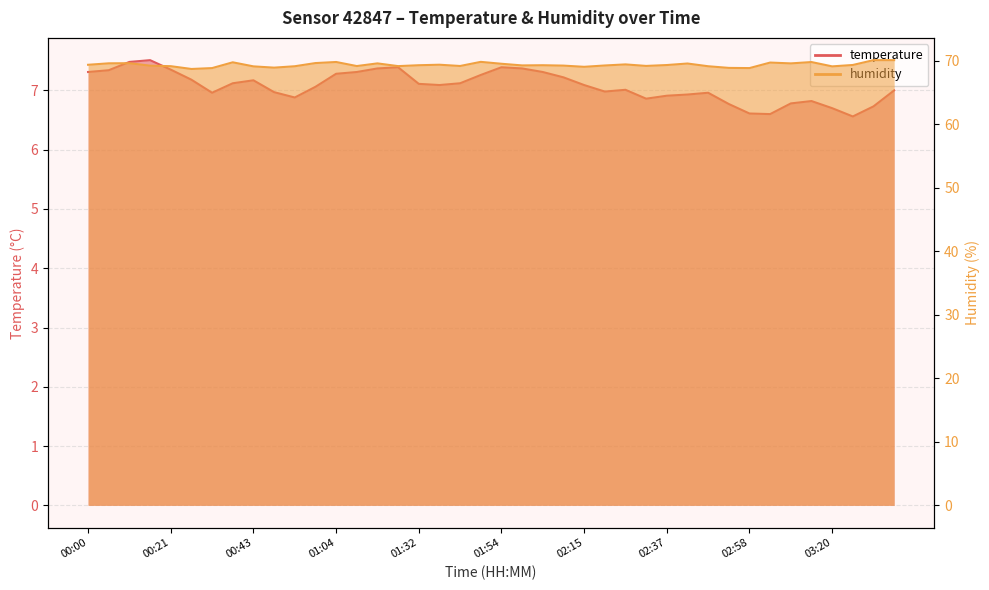

Rank the series by their maximum value, from lowest to highest.

temperature, humidity